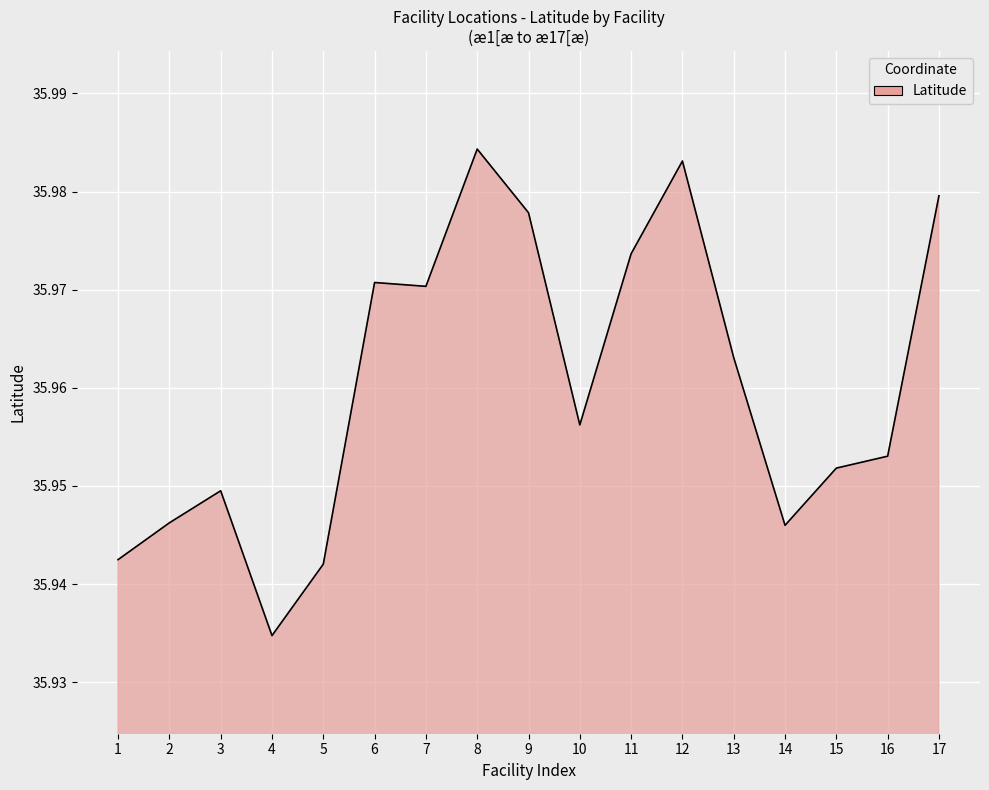

True or false: the data shows 48.2 at 4.

False